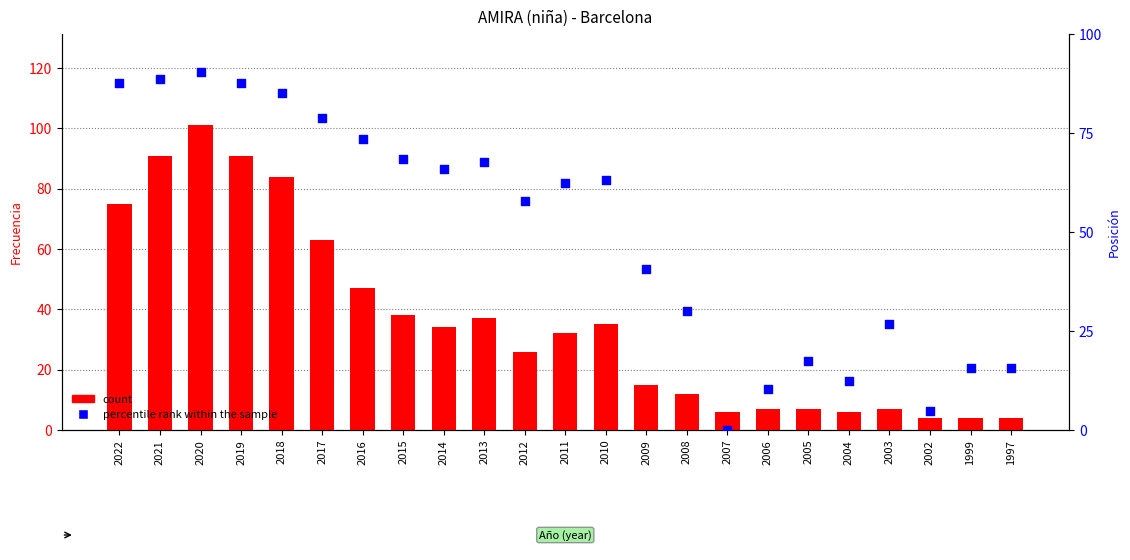

At which category is the sum across all series the highest?

2020